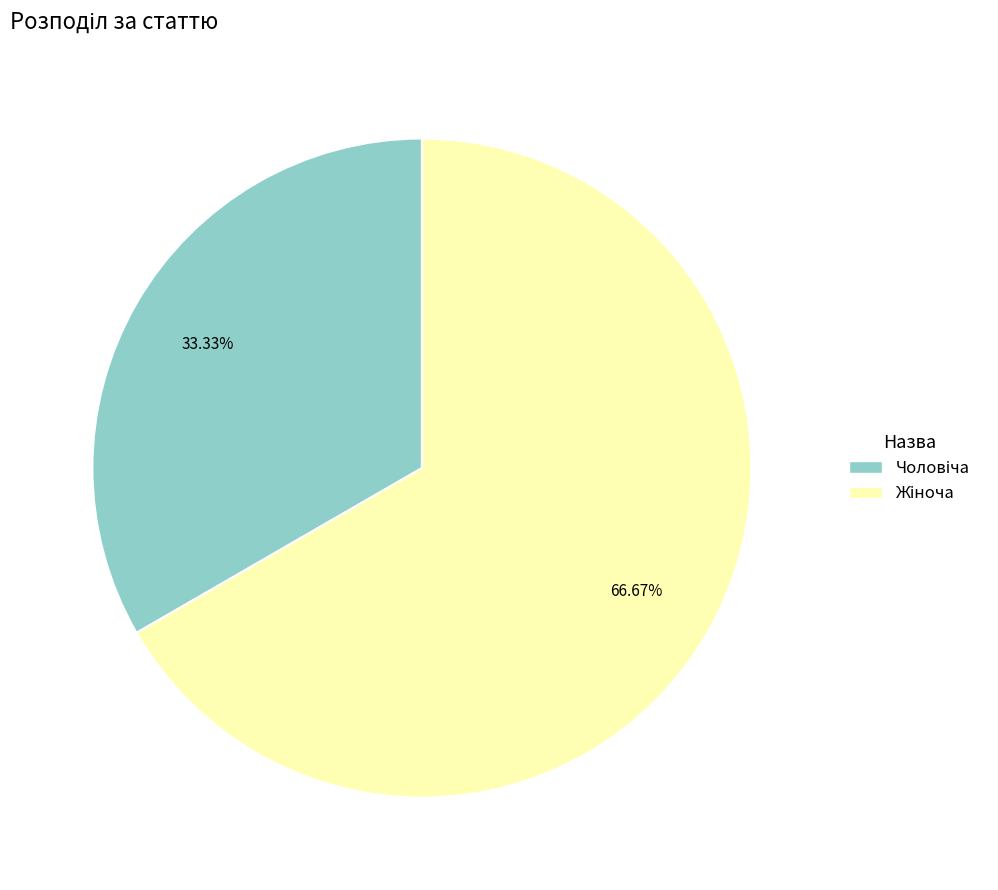

Is there a majority slice in this chart?

Yes